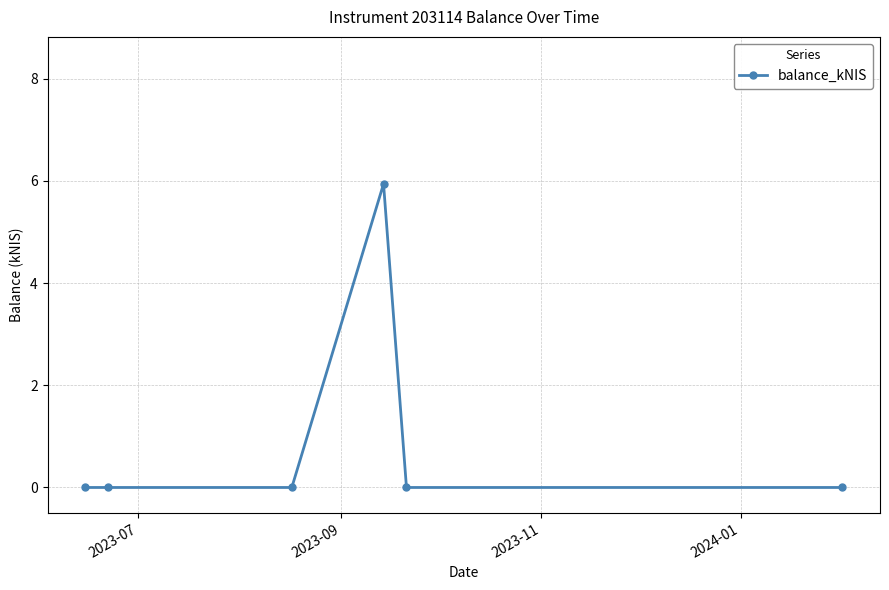

Does the chart have visible grid lines?

Yes